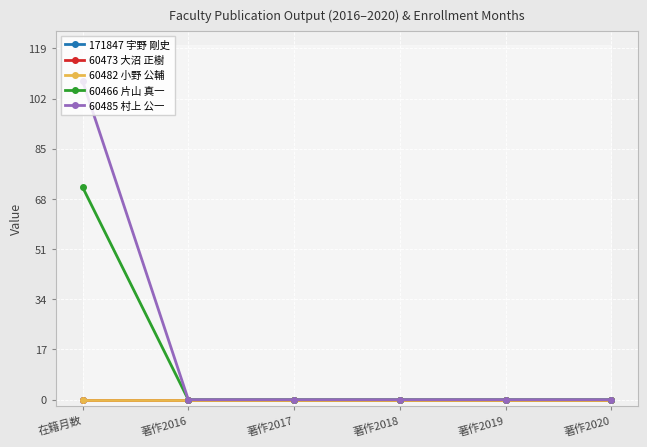

What are all the series names shown in the legend?

171847 宇野 剛史, 60473 大沼 正樹, 60482 小野 公輔, 60466 片山 真一, 60485 村上 公一